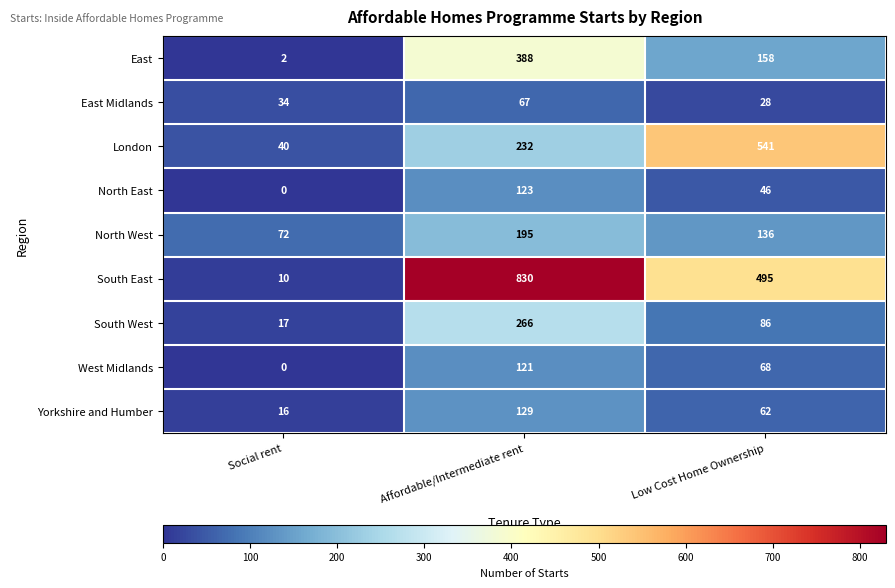

True or false: East has a value of 388 at Affordable/Intermediate rent.

True